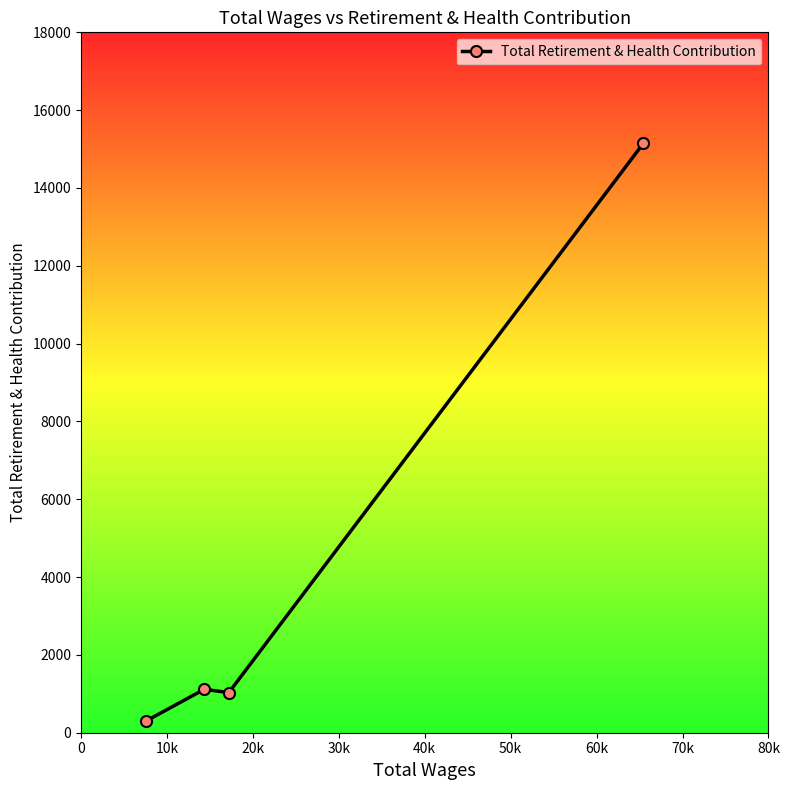

What is the smallest value displayed?

304